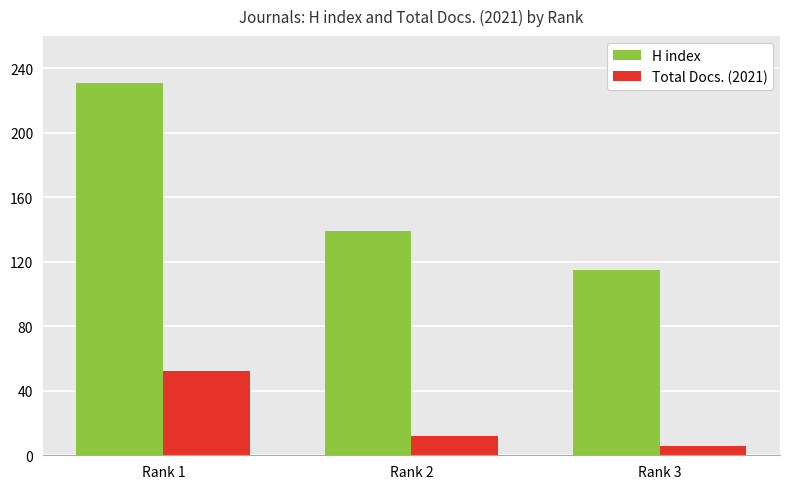

Does the chart contain stacked bars?

No